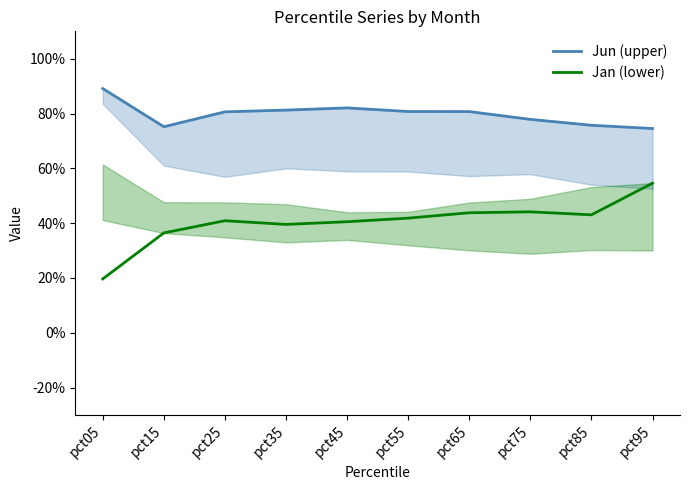

Between pct25 and pct75, which series saw the biggest shift?

Jan (lower)